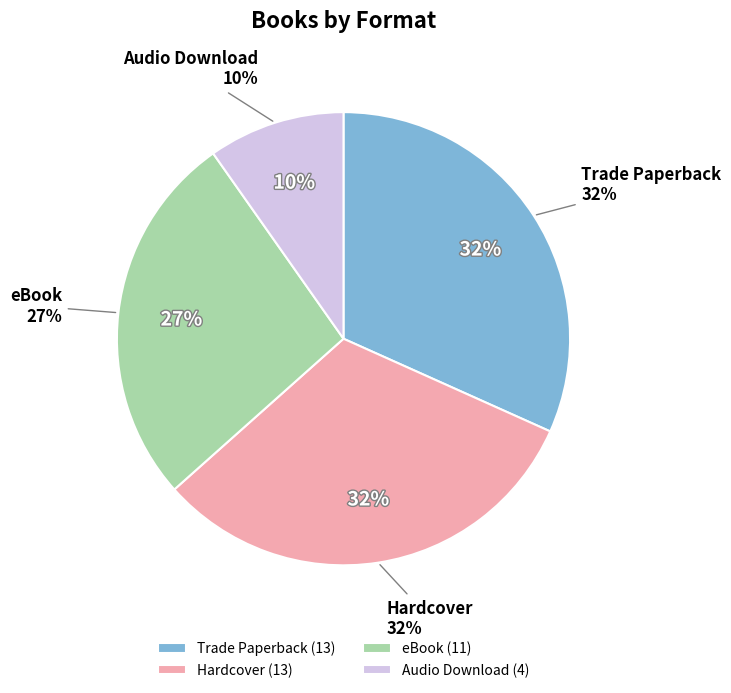

What percentage is the Audio Download slice, to the nearest percent?

10%